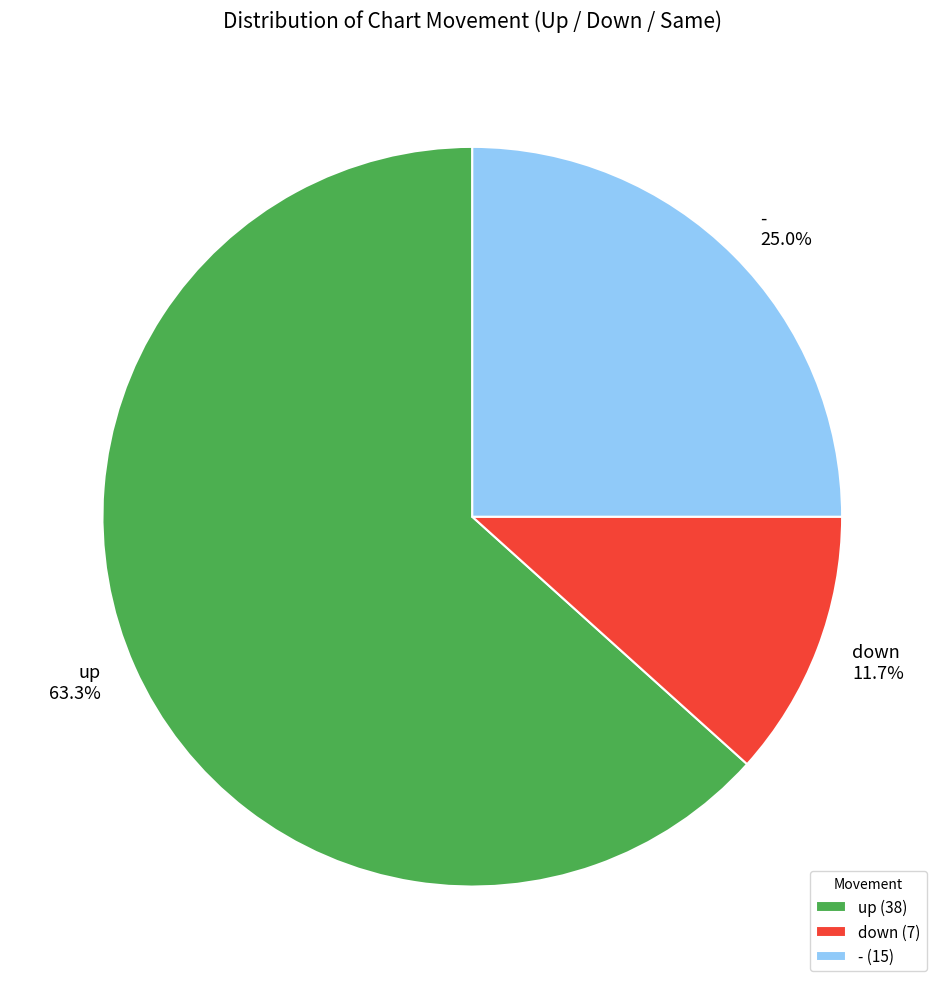

Count the number of slices in the pie.

3